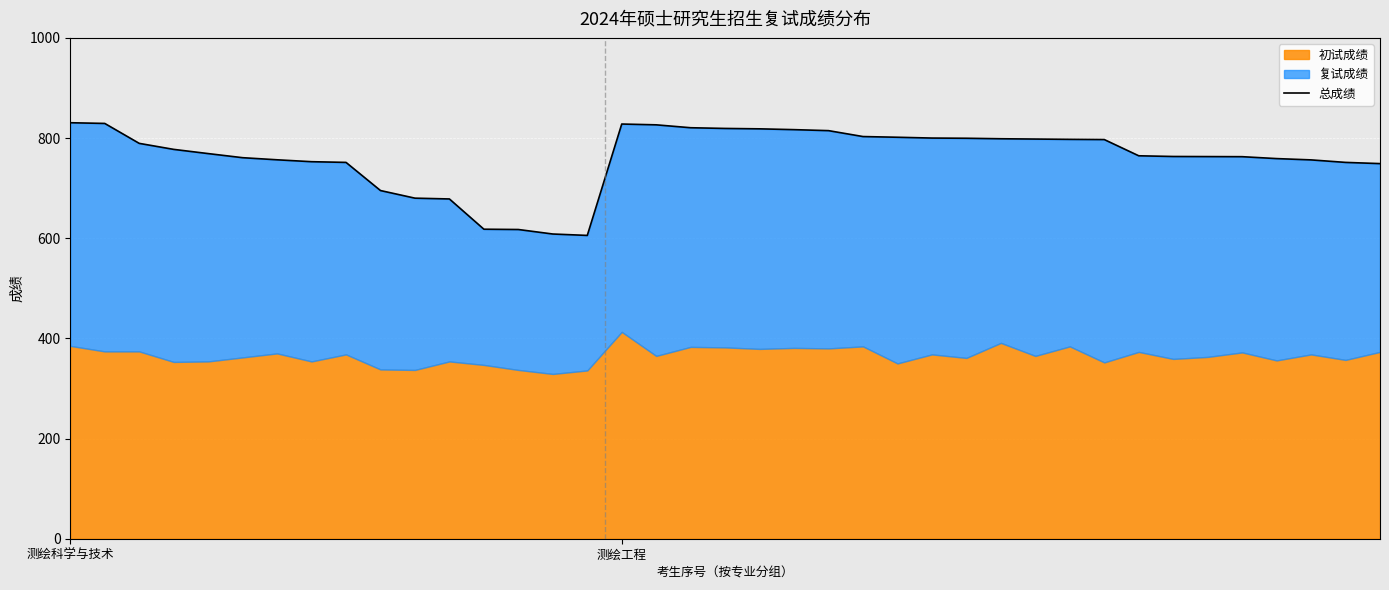

List the labels in order of value, largest first.

测绘科学与技术, 测绘工程, 16, 17, 18, 19, 20, 21, 22, 23, 24, 25, 26, 27, 28, 29, 30, 2, 3, 4, 31, 32, 33, 34, 5, 35, 6, 36, 7, 8, 37, 38, 9, 10, 11, 12, 13, 14, 15